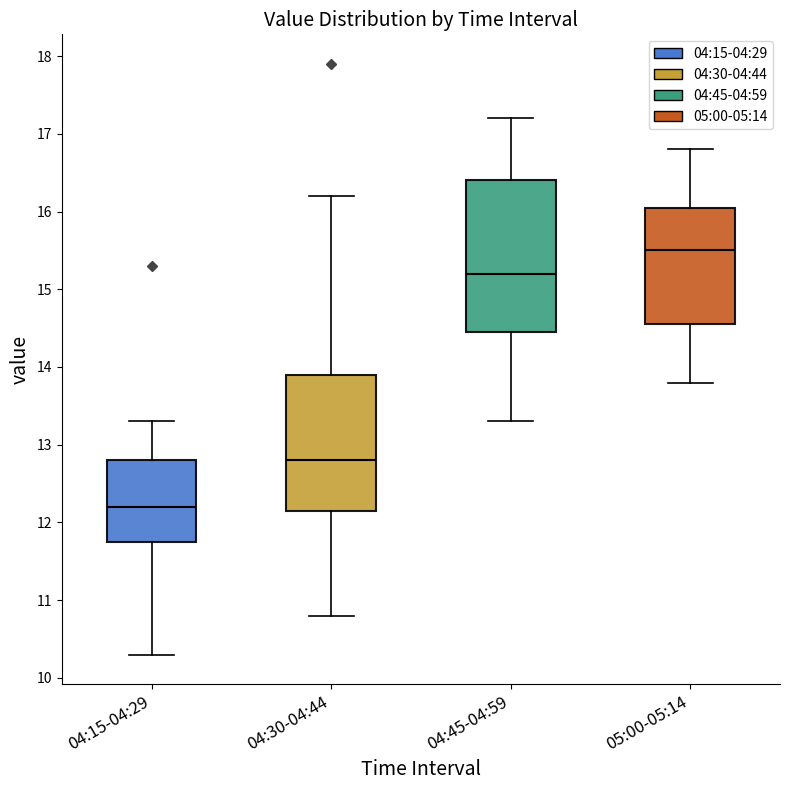

Reading left to right, transcribe this box plot: for each box, give where its median line is, the range the box spans, and where its two whiskers end, as read against the y-axis. The values are not printed on the chart, so give them approximately, as read against the axis.

04:15-04:29: median 12.2, box 11.8 to 12.8, whiskers 10.3 to 13.3
04:30-04:44: median 12.8, box 12.2 to 13.9, whiskers 10.8 to 16.2
04:45-04:59: median 15.2, box 14.5 to 16.4, whiskers 13.3 to 17.2
05:00-05:14: median 15.5, box 14.6 to 16.1, whiskers 13.8 to 16.8